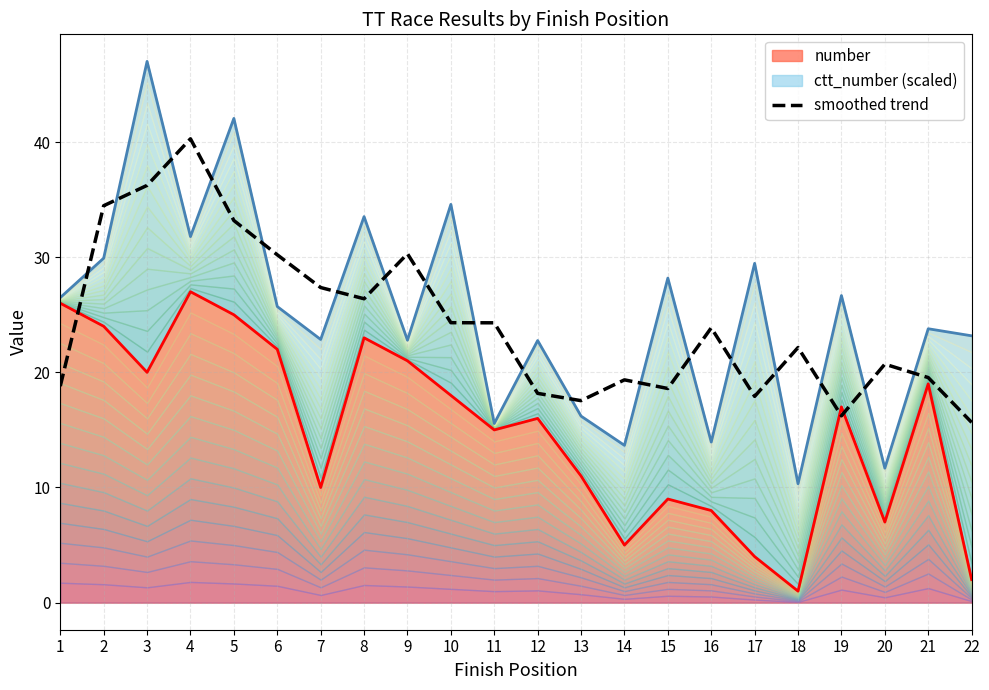

What is the difference between the maximum and minimum values?

24.6